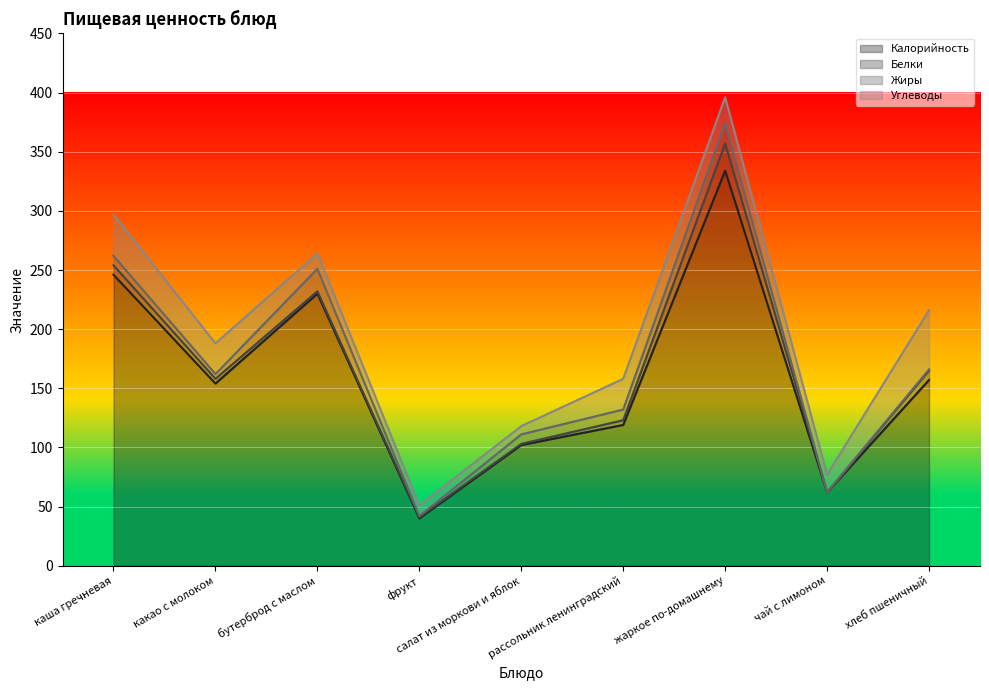

The Калорийность series shows 40 at фрукт. True or false?

True